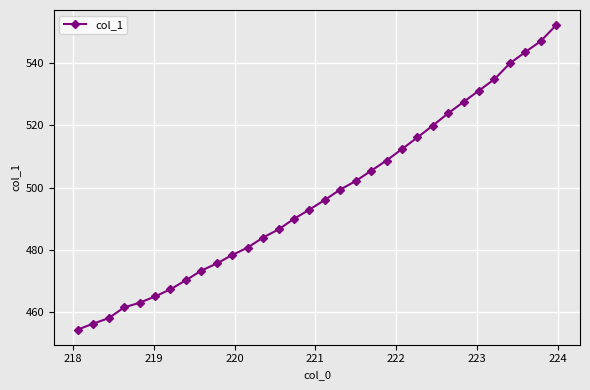

What is the sum of all values?

15917.6